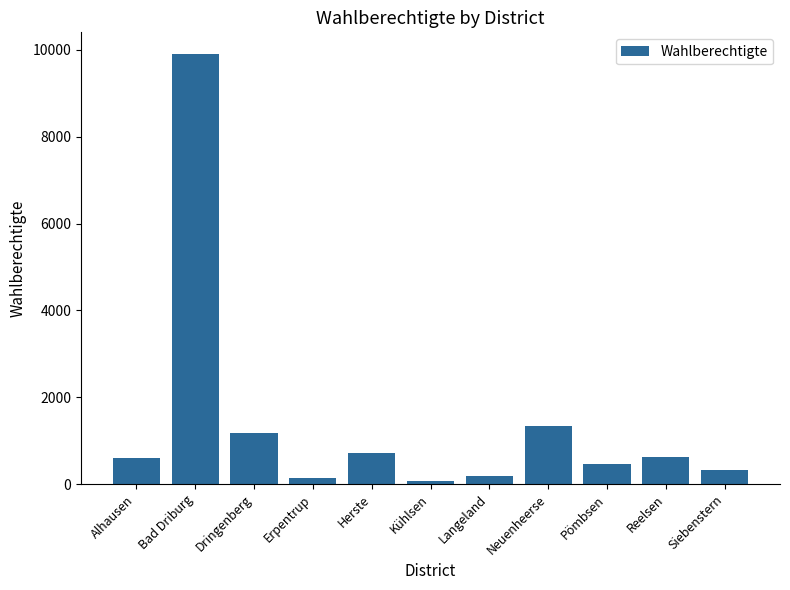

At which category does the chart reach its peak across all series?

Bad Driburg